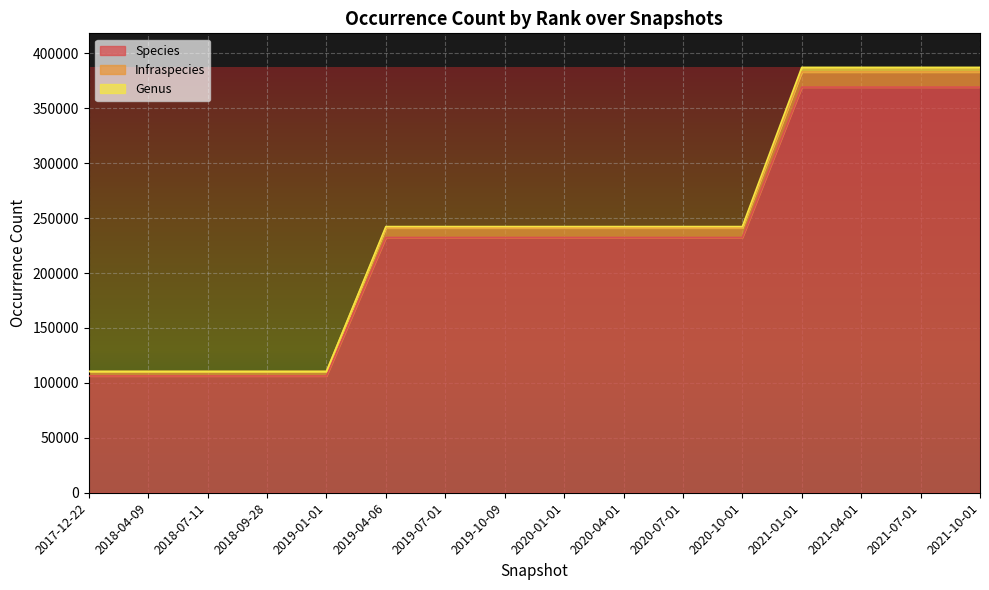

What is the sum of the Species values at 2017-12-22 and 2019-01-01?

212576